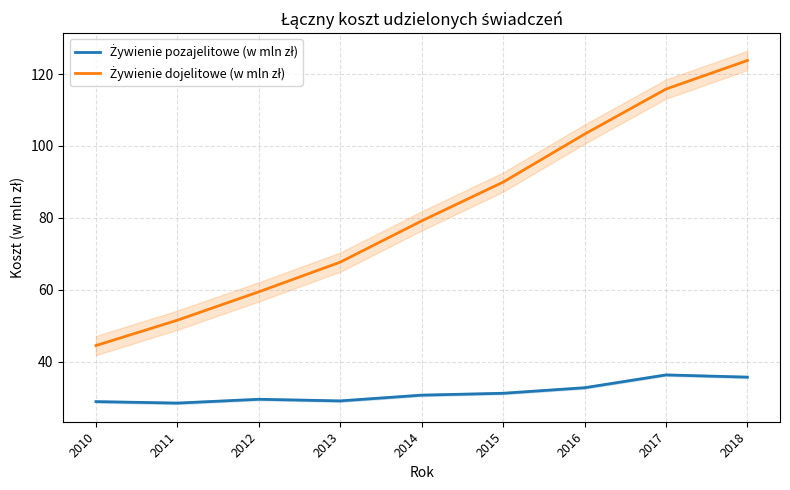

True or false: Żywienie dojelitowe (w mln zł) and Żywienie pozajelitowe (w mln zł) intersect in this chart.

False